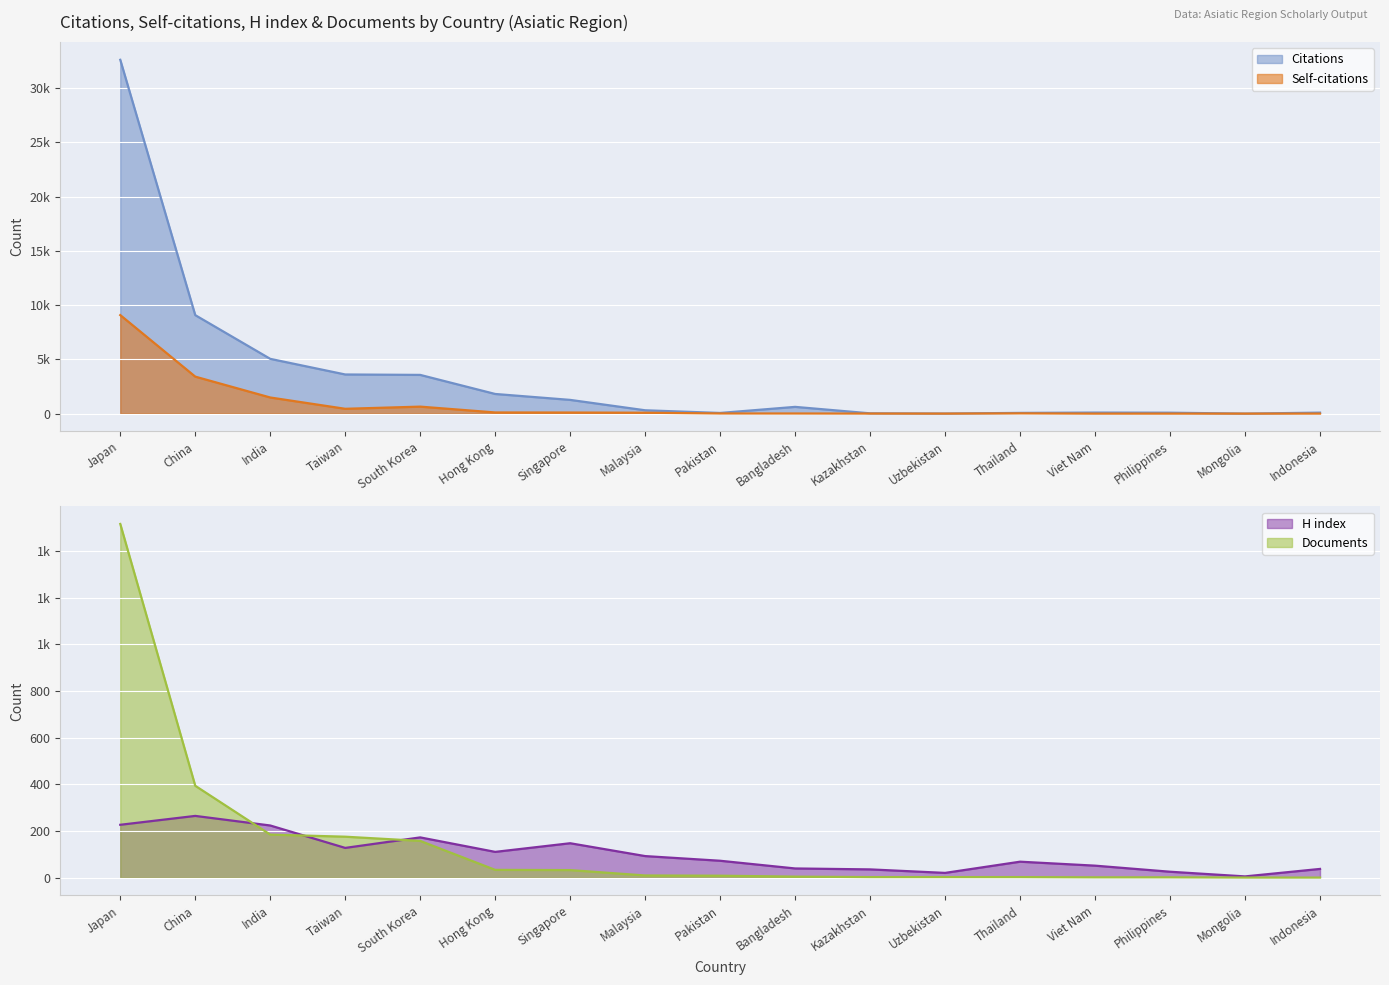

Which series has the largest range (max minus min)?

Citations